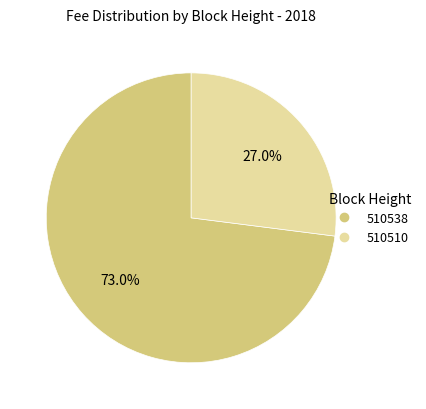

To the nearest percent, what percentage of the pie is 510510?

27%